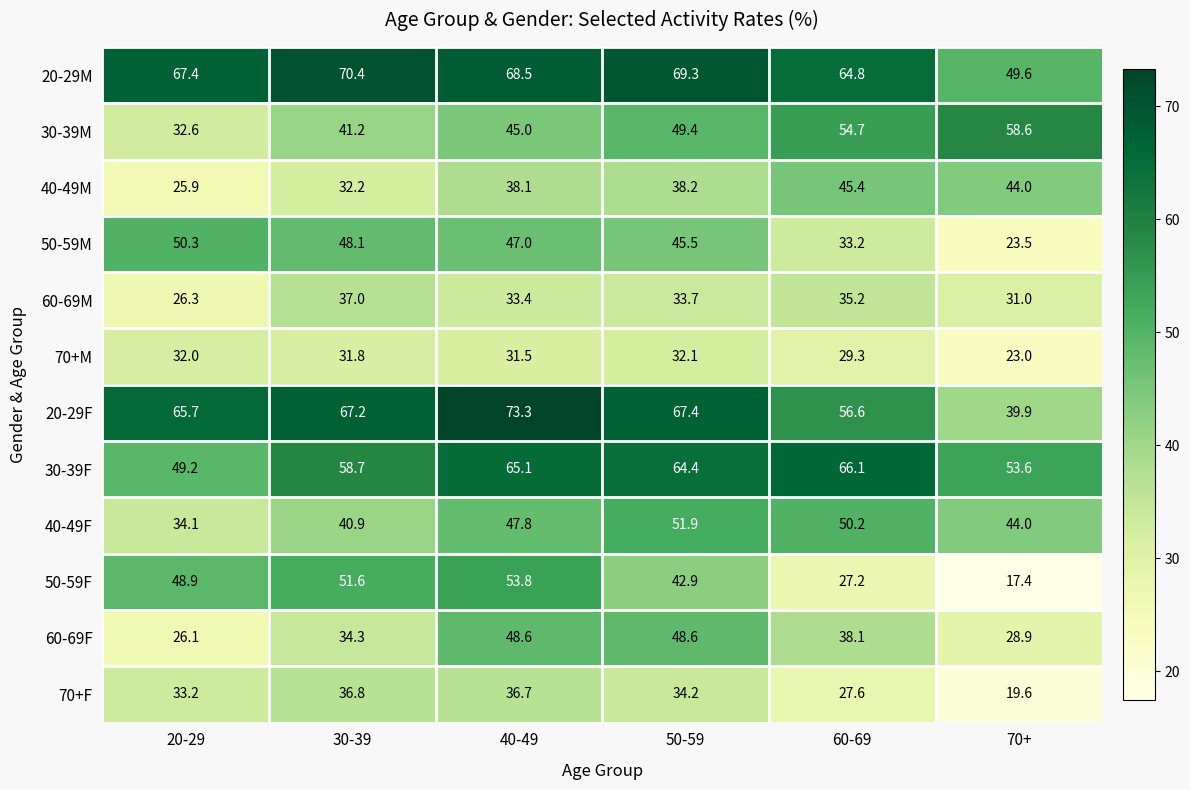

How many values in the 30-39F series are below 64?

3